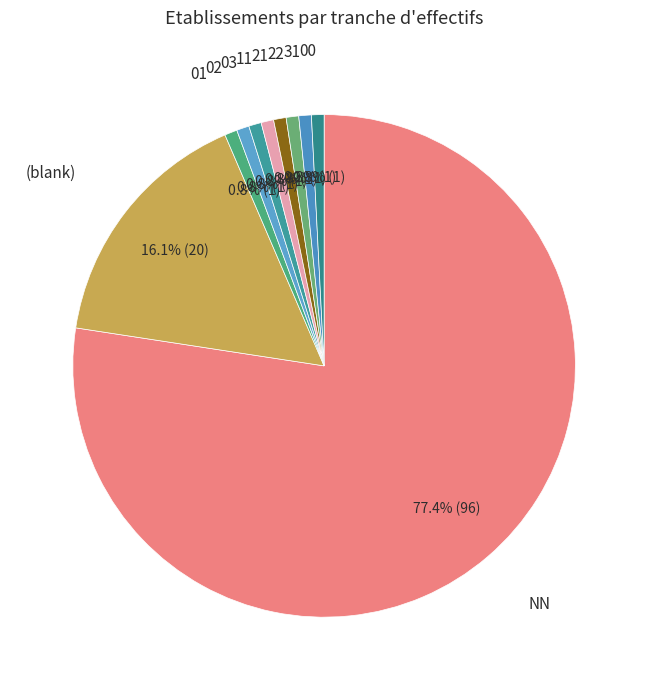

Rank the categories by value from highest to lowest.

NN, , 01, 02, 03, 11, 21, 22, 31, 00